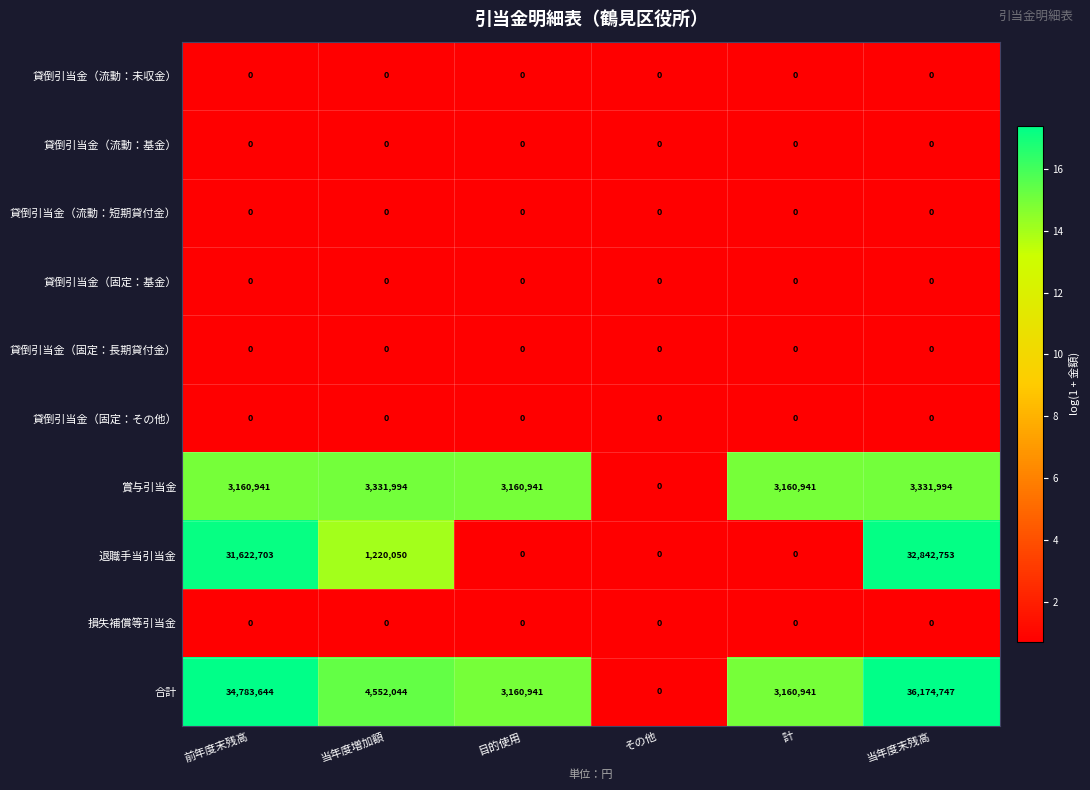

What is the difference between the maximum and minimum values in the 賞与引当金 series?

3331994